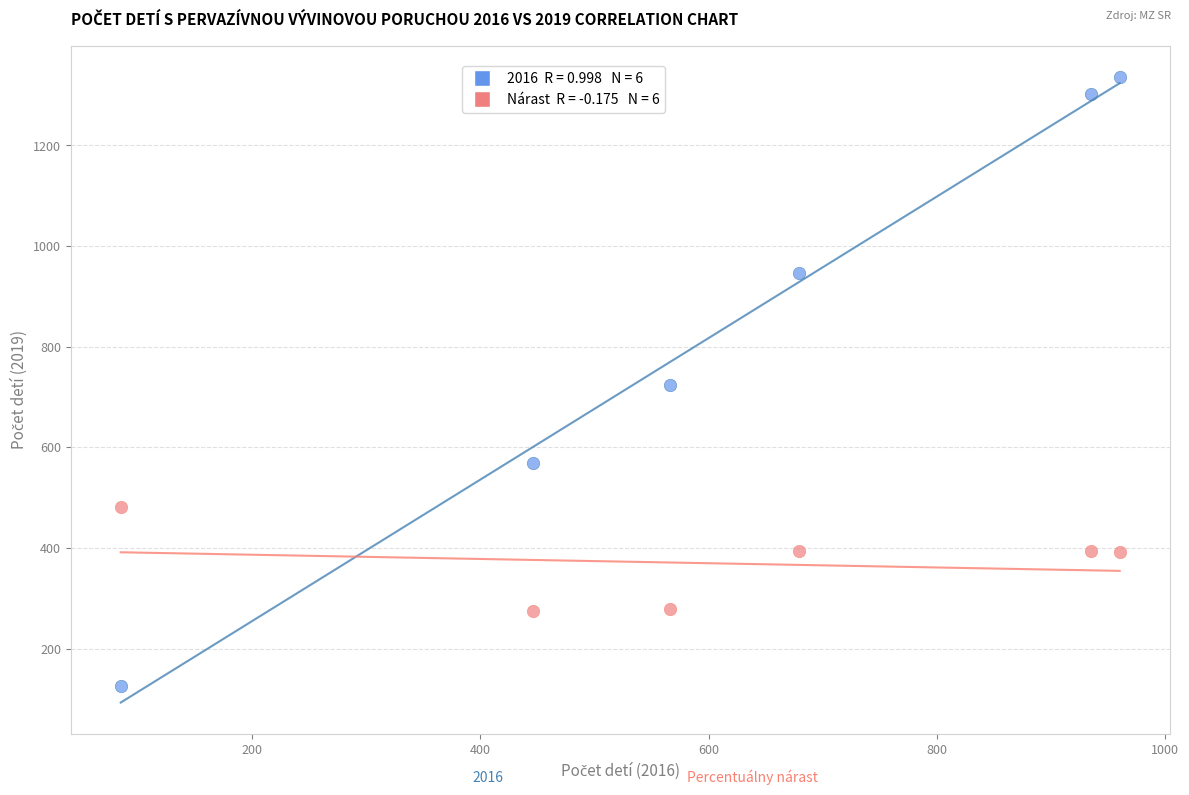

Across all data points, what is the range of Y values (max minus min)?

1210.0